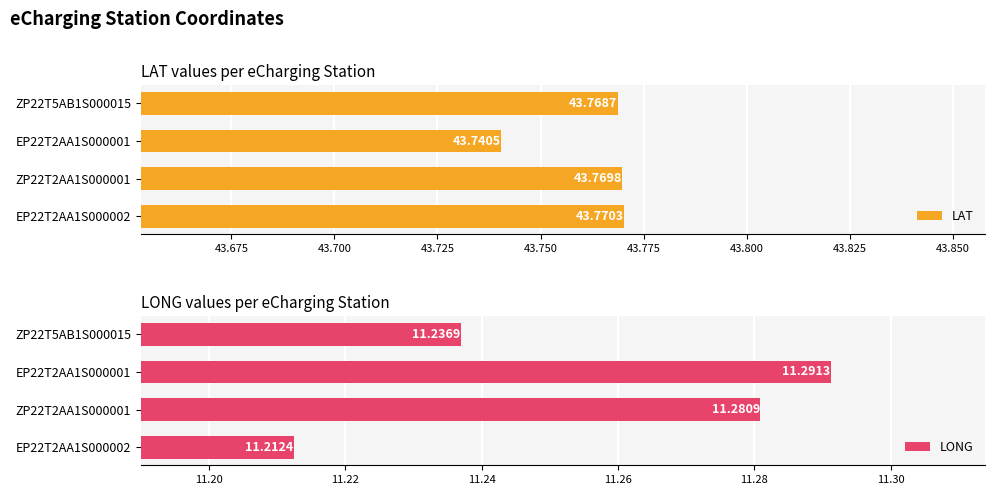

Are the bars grouped side by side (vs. stacked)?

Yes